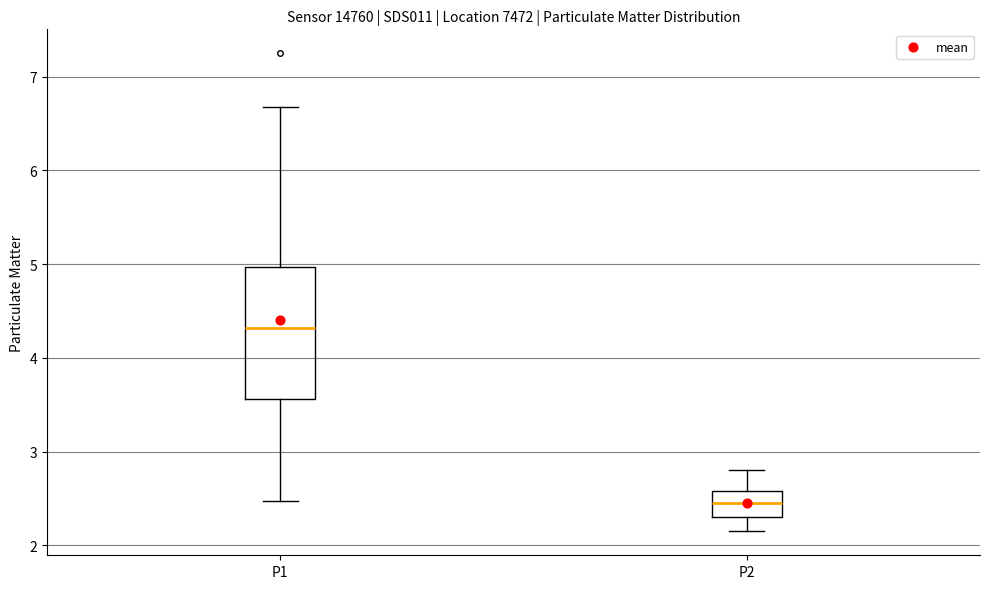

Which box's median line is the lowest?

P2